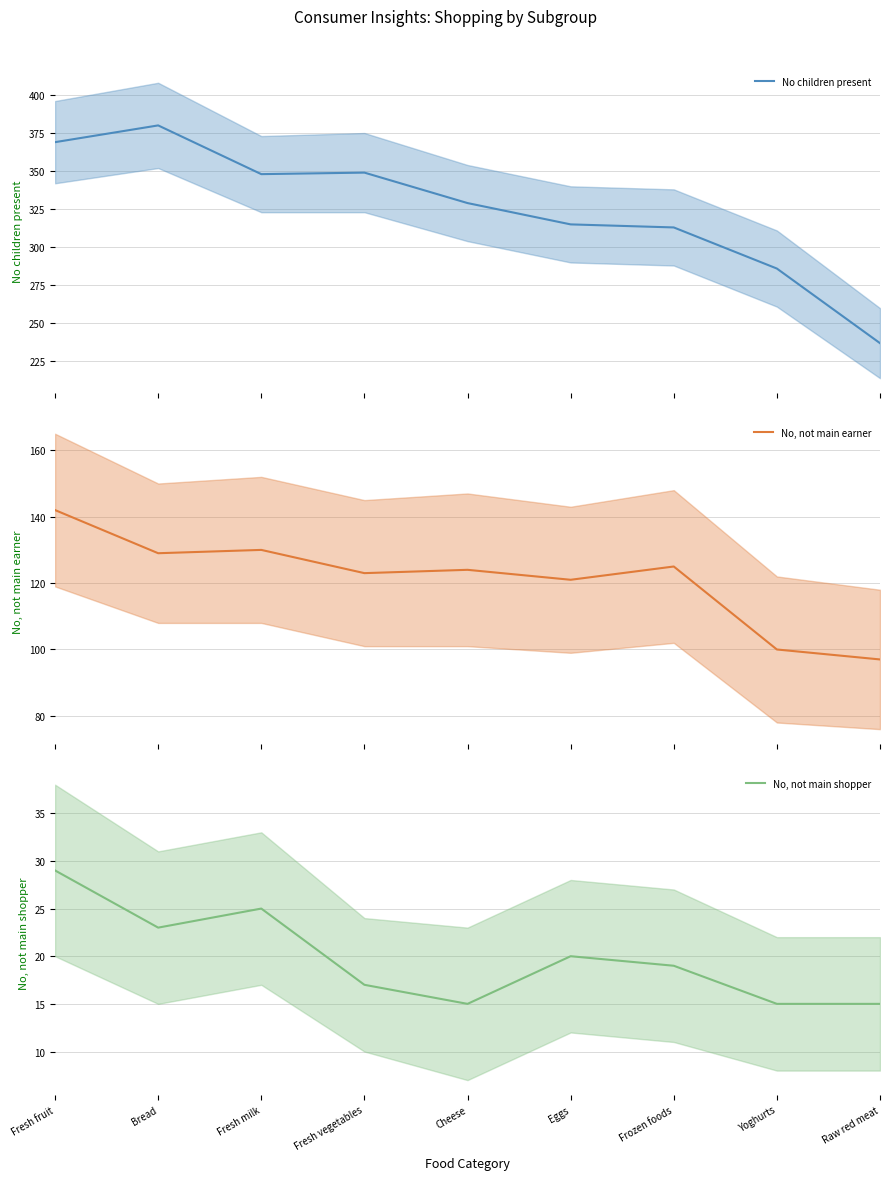

At which label is No, not main shopper closest to 22?

Bread